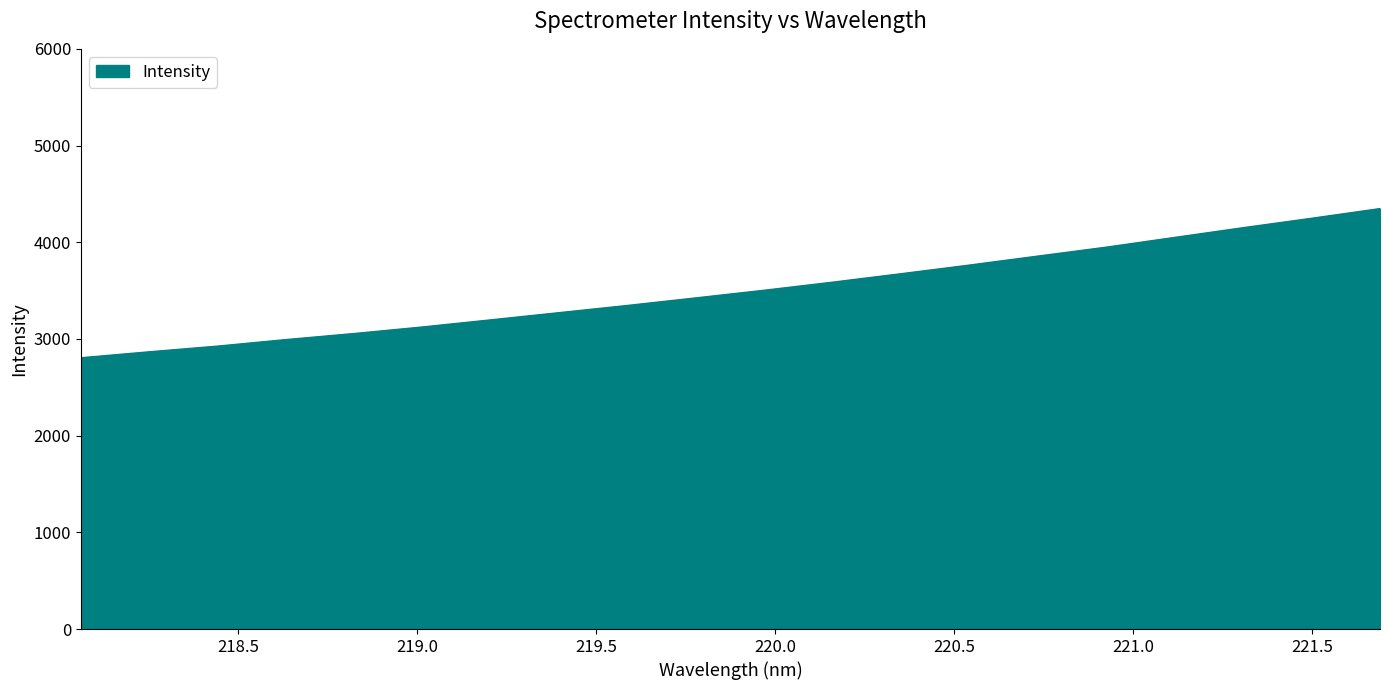

What is the difference between the maximum and second lowest values?

1481.1